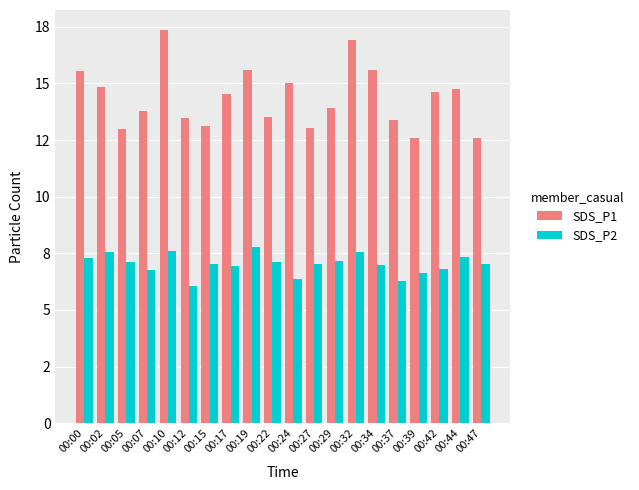

Which series has the largest total across all categories?

SDS_P1